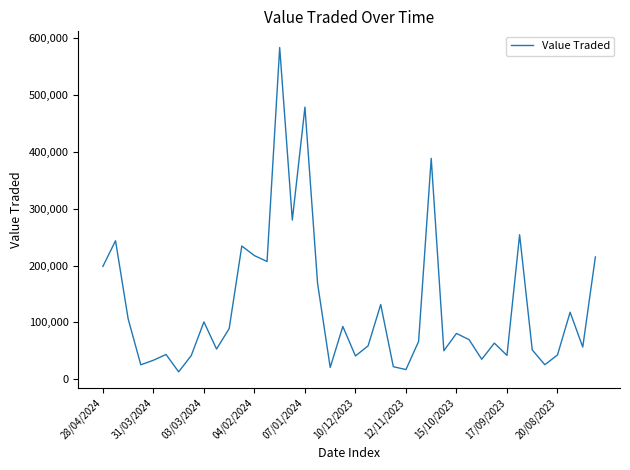

What is the difference between the maximum and minimum values?

569605